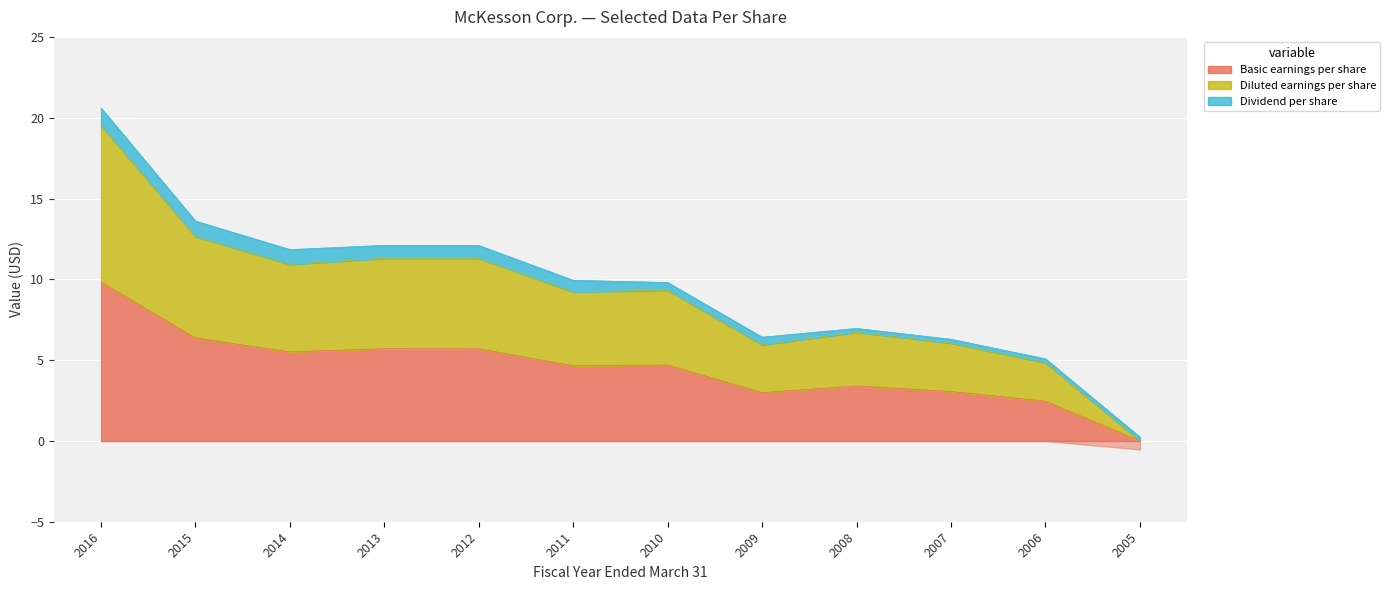

Does the chart display data point markers on the line(s)?

No